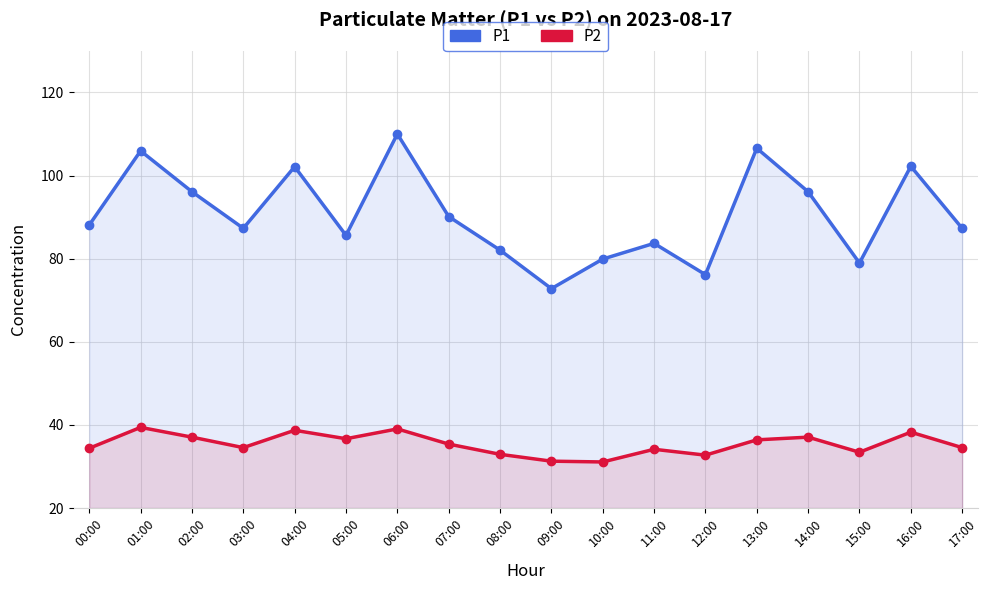

At which label is P2 closest to 35?

07:00